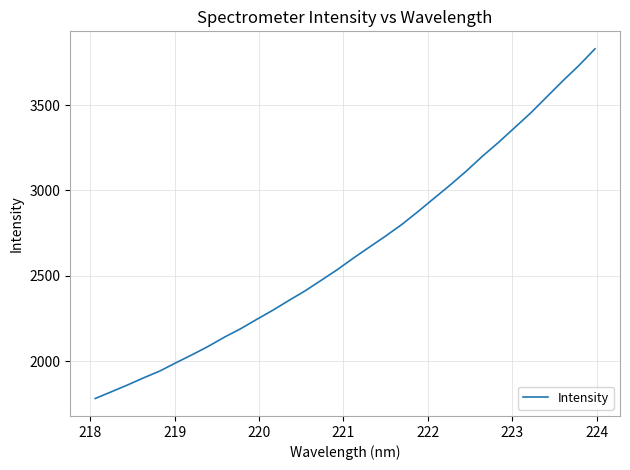

What is the minimum value shown in the chart?

1780.4